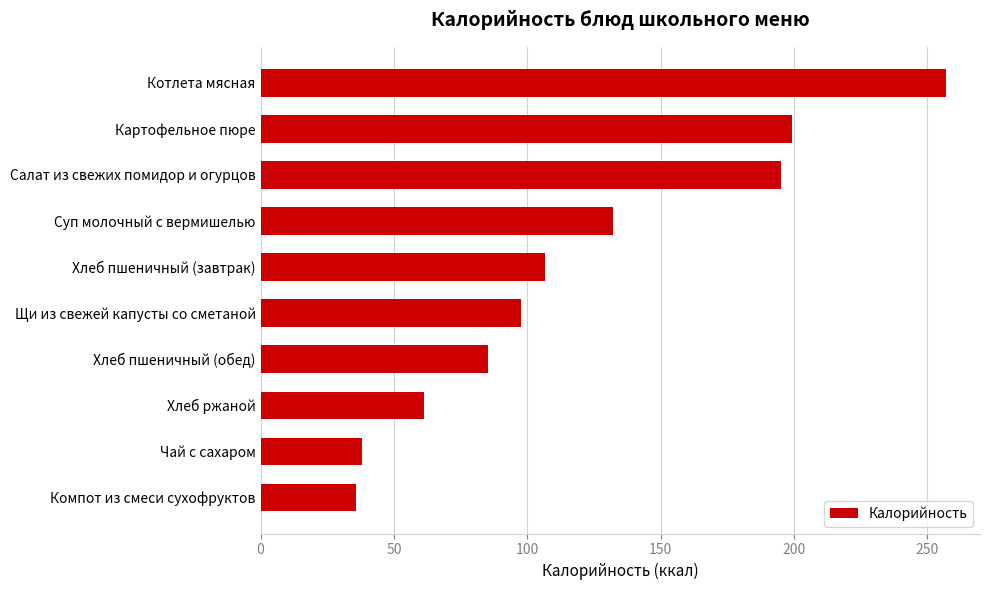

At which label is the value closest to 146?

Суп молочный с вермишелью